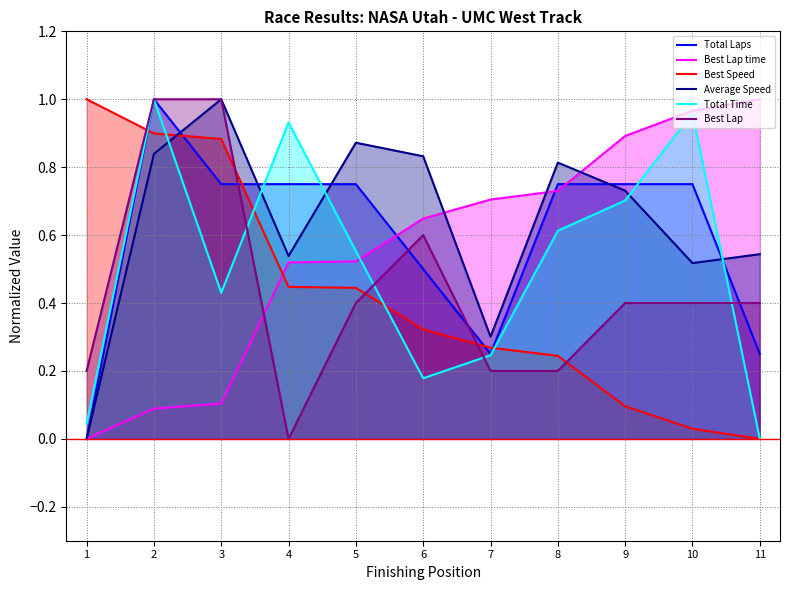

Rank the series at 9 from lowest to highest value.

Best Speed, Best Lap, Total Time, Average Speed, Total Laps, Best Lap time